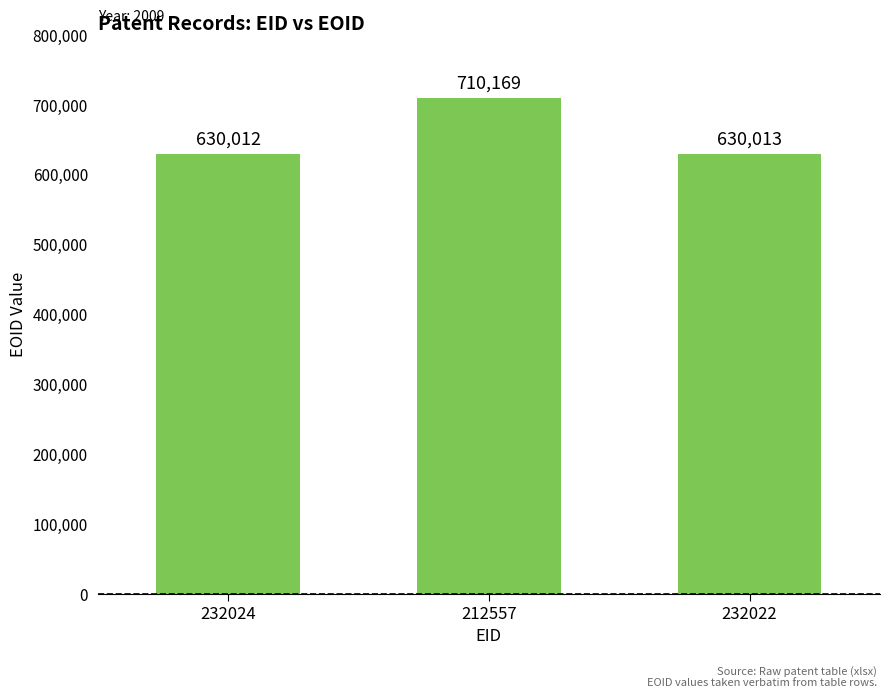

Which has a higher value, 232022 or 212557?

212557